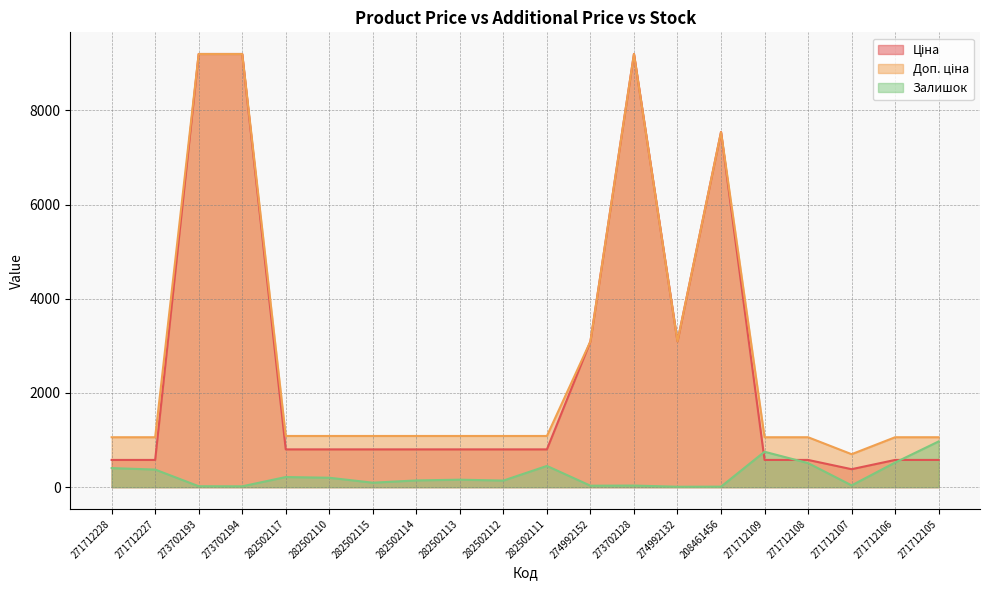

True or false: Доп. ціна and Ціна cross at least once.

False